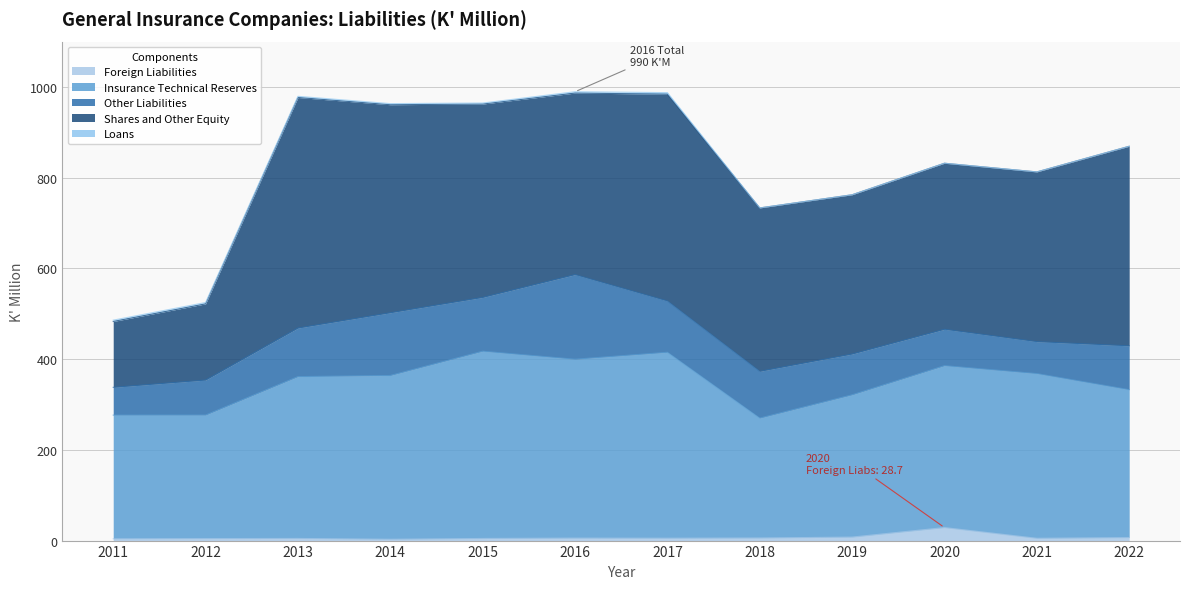

In Shares and Other Equity, how many points are lower than both neighbors (excluding endpoints)?

2